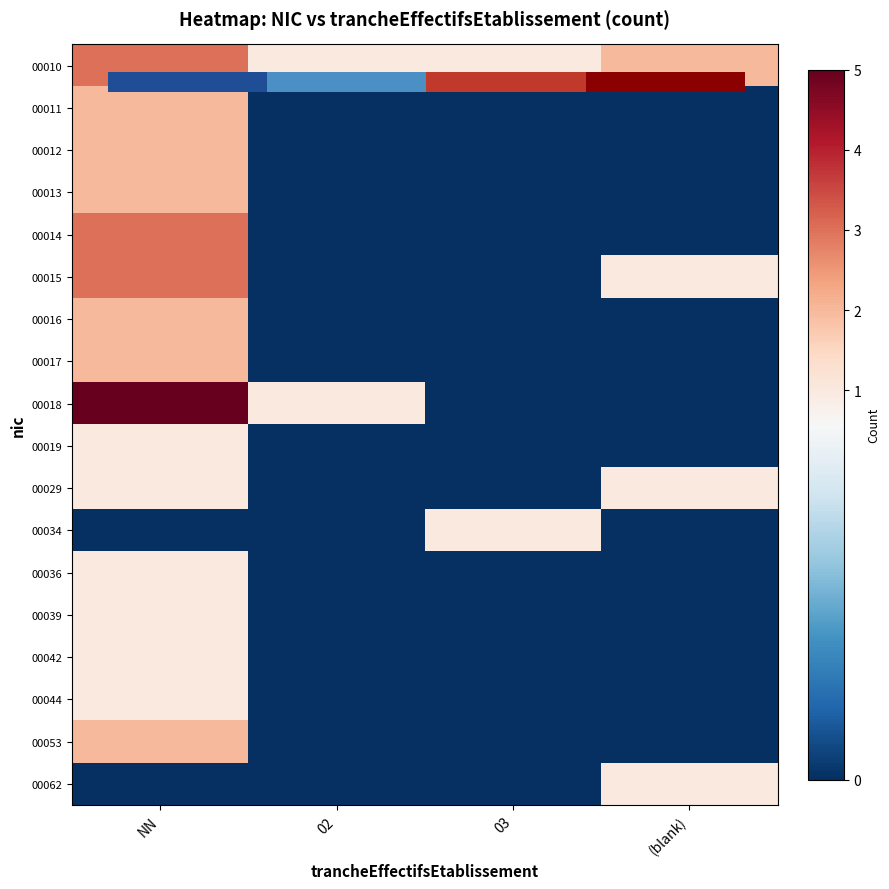

What is the sum of all 00036 values?

1